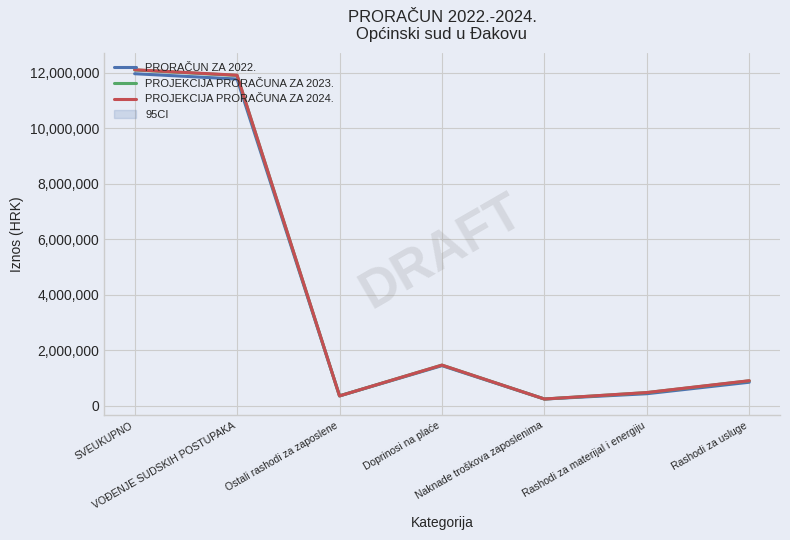

Reading left to right, what are all the values shown in this chart?

PRORAČUN ZA 2022.: SVEUKUPNO=11970955	VOĐENJE SUDSKIH POSTUPAKA=11778955	Ostali rashodi za zaposlene=350000	Doprinosi na plaće=1440455	Naknade troškova zaposlenima=237000	Rashodi za materijal i energiju=428000	Rashodi za usluge=842700
PROJEKCIJA PRORAČUNA ZA 2023.: SVEUKUPNO=12105895	VOĐENJE SUDSKIH POSTUPAKA=11908895	Ostali rashodi za zaposlene=350000	Doprinosi na plaće=1460395	Naknade troškova zaposlenima=237000	Rashodi za materijal i energiju=468000	Rashodi za usluge=892700
PROJEKCIJA PRORAČUNA ZA 2024.: SVEUKUPNO=12113895	VOĐENJE SUDSKIH POSTUPAKA=11916895	Ostali rashodi za zaposlene=350000	Doprinosi na plaće=1460395	Naknade troškova zaposlenima=237000	Rashodi za materijal i energiju=471000	Rashodi za usluge=897700